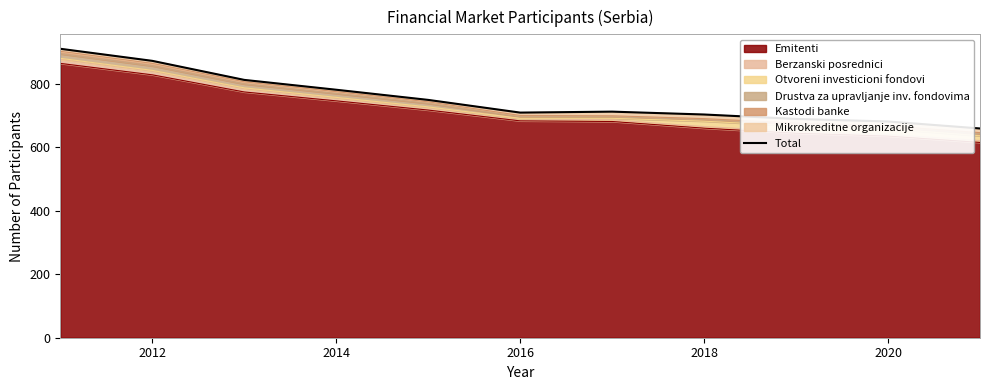

What is the minimum value for Emitenti?

615